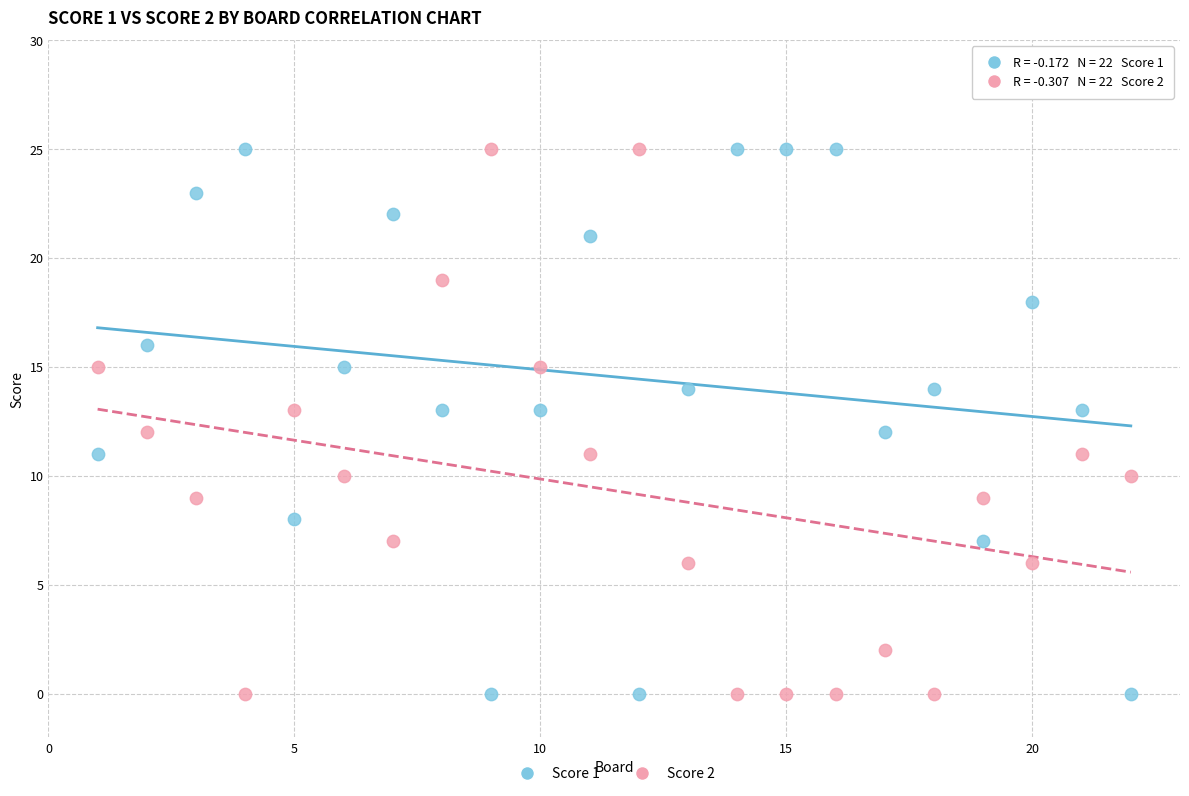

Across all data points, what is the range of X values (max minus min)?

21